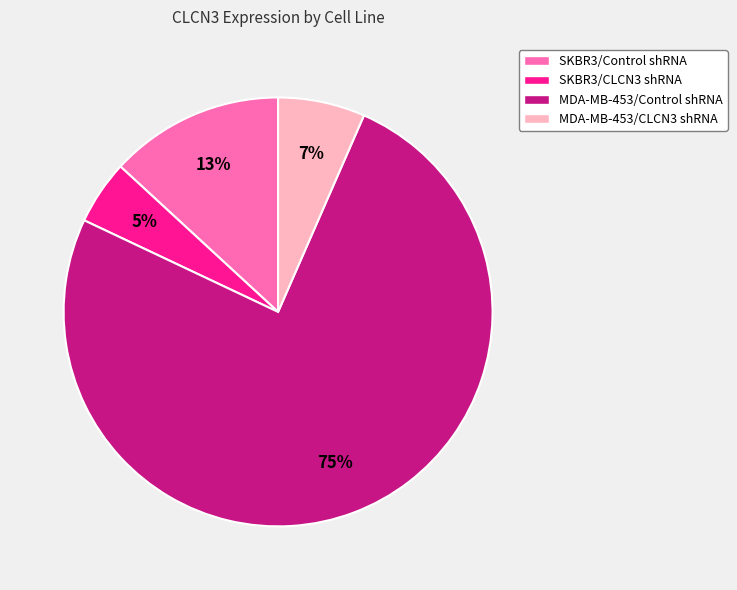

To the nearest percent, what percentage of the pie is MDA-MB-453/Control shRNA?

75%